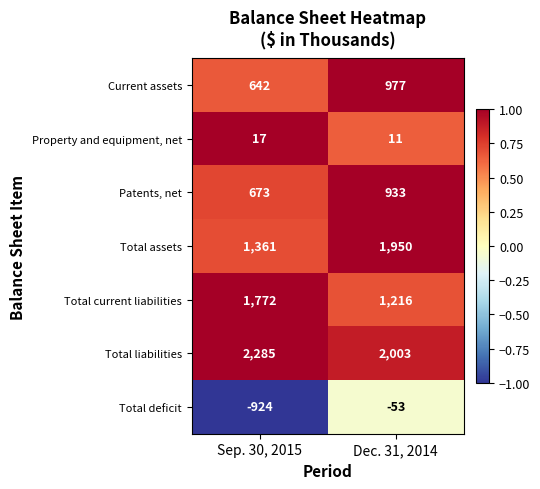

Which category has the highest value in the Total liabilities series?

Sep. 30, 2015